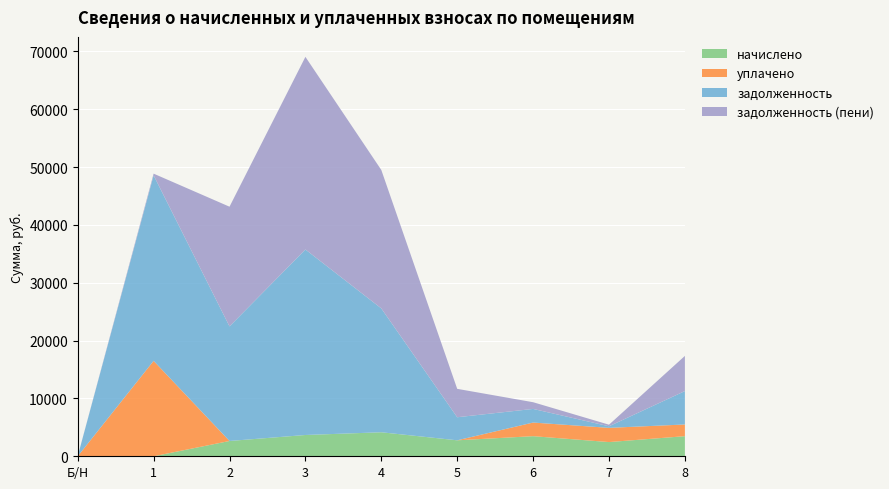

What is the total value across all series at 8?

17351.3